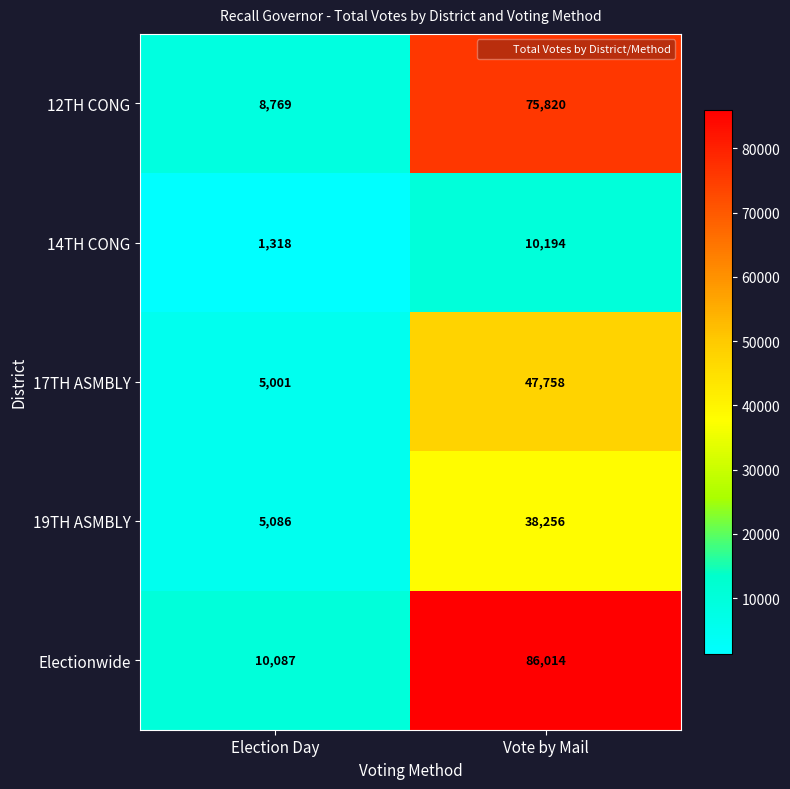

At which label does 17TH ASMBLY reach its minimum?

Election Day